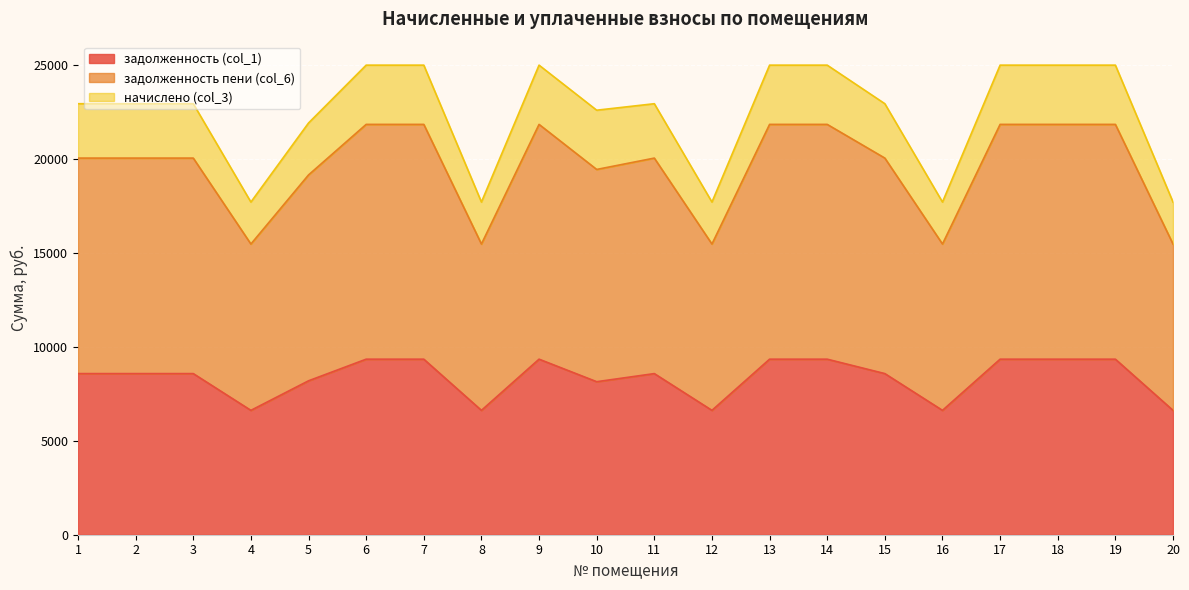

Which series changed the most between 11 and 20?

задолженность пени (col_6)